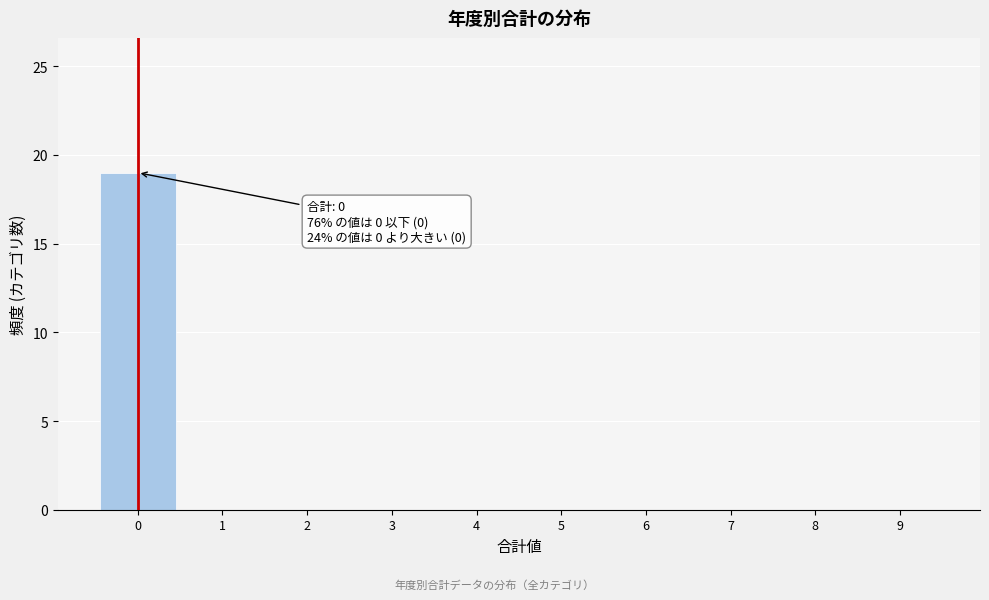

Which range on the x-axis has the tallest bar?

-0.5 to 0.5